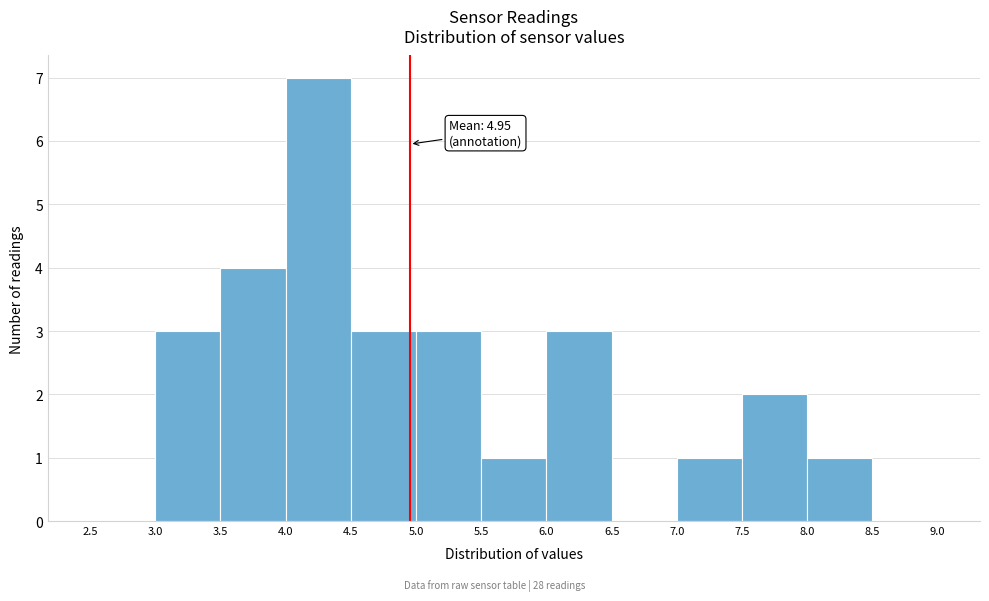

Over which range of the x-axis is the bar tallest?

4.0 to 4.5